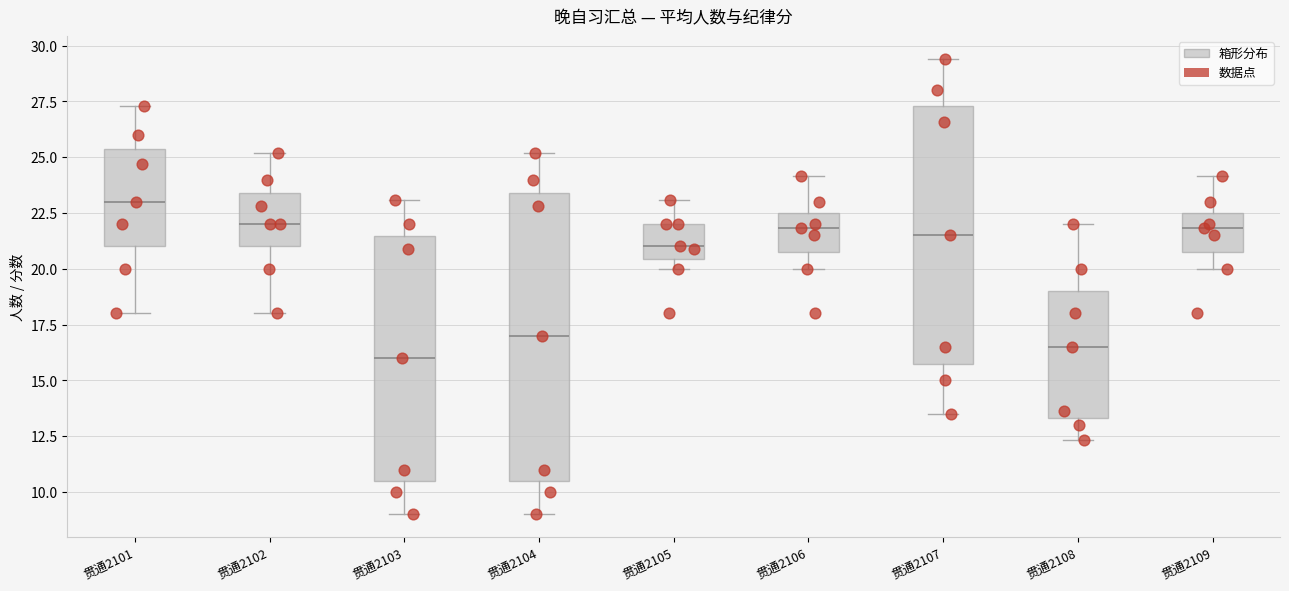

Comparing the boxes themselves (not the whiskers), which one is the tallest?

贯通2104